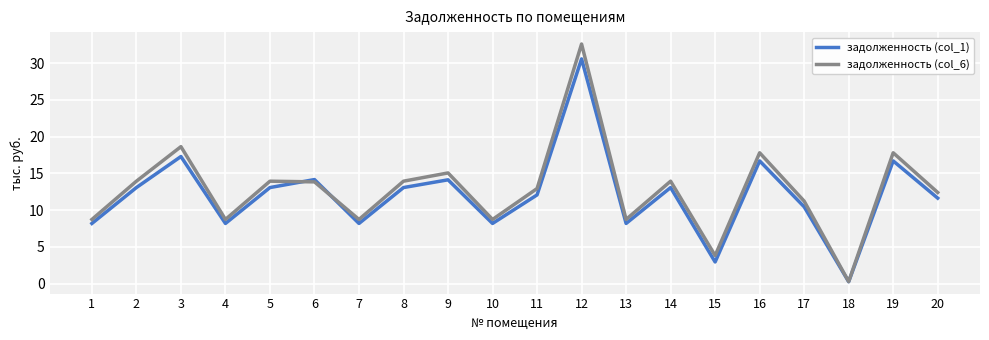

Which label corresponds to the smallest value in the chart?

18